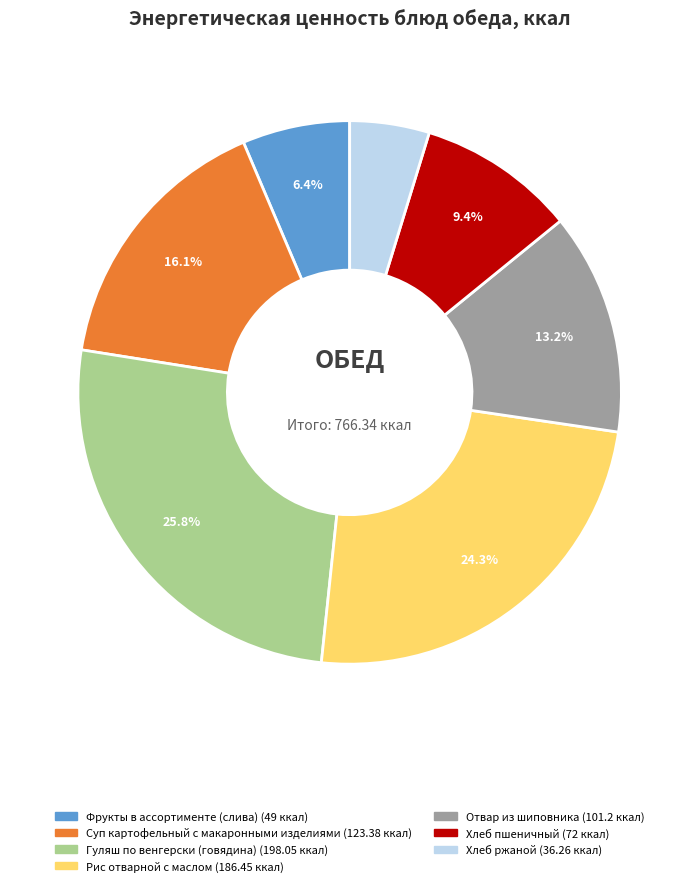

The Отвар из шиповника slice represents 13% of the pie. True or false?

True